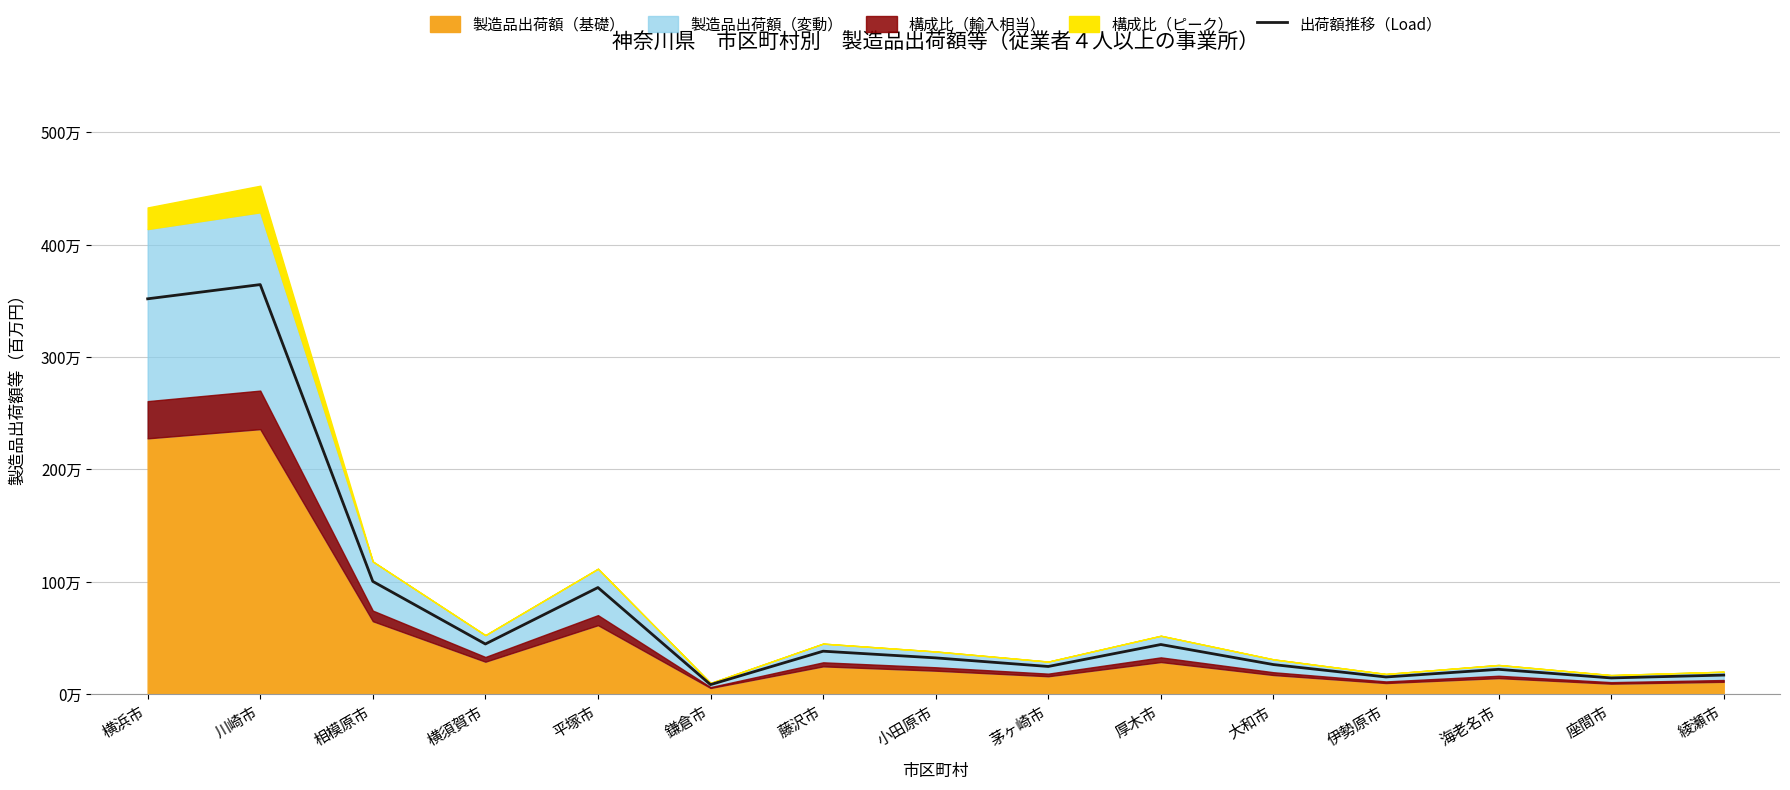

The chart shows a value of 4802387.0 at 横浜市. True or false?

False